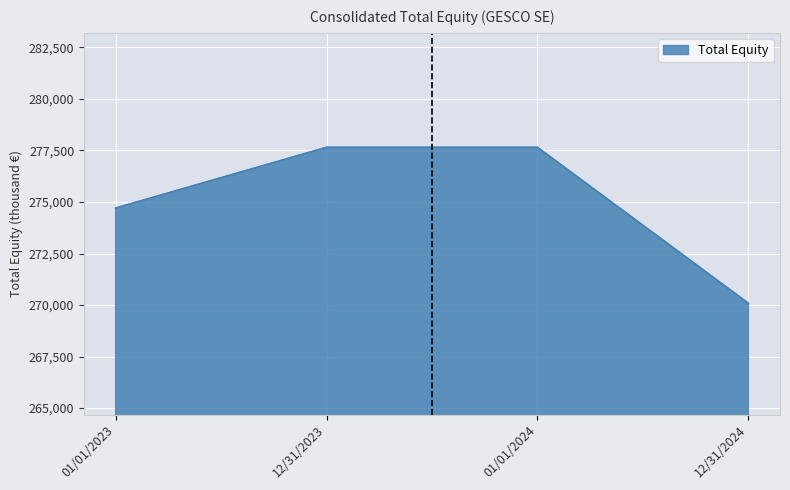

True or false: the data has more than 2 interior local peaks.

False